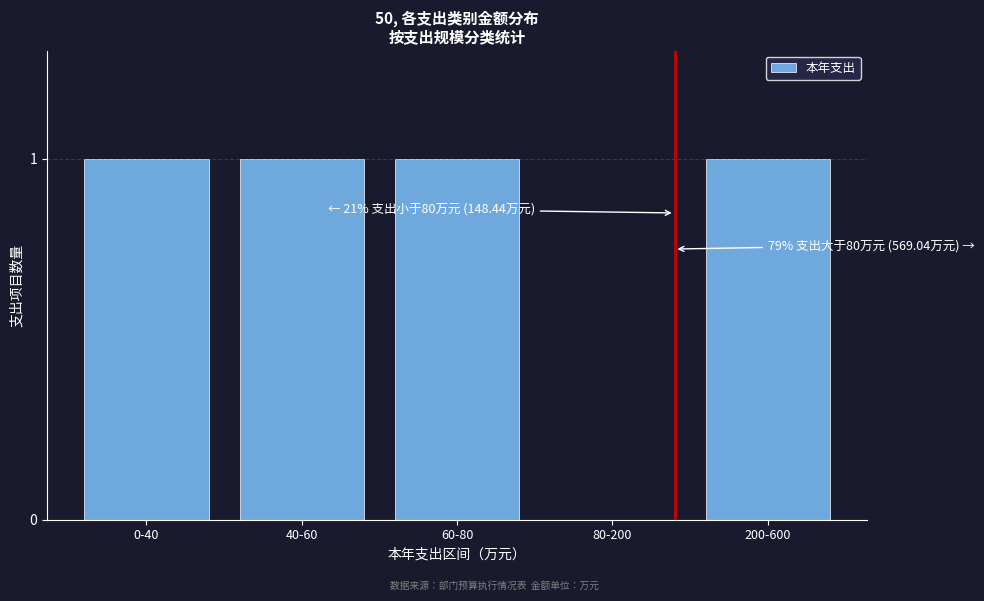

Reading left to right, what are all the values shown in this chart?

0-40=1	40-60=1	60-80=1	80-200=0	200-600=1